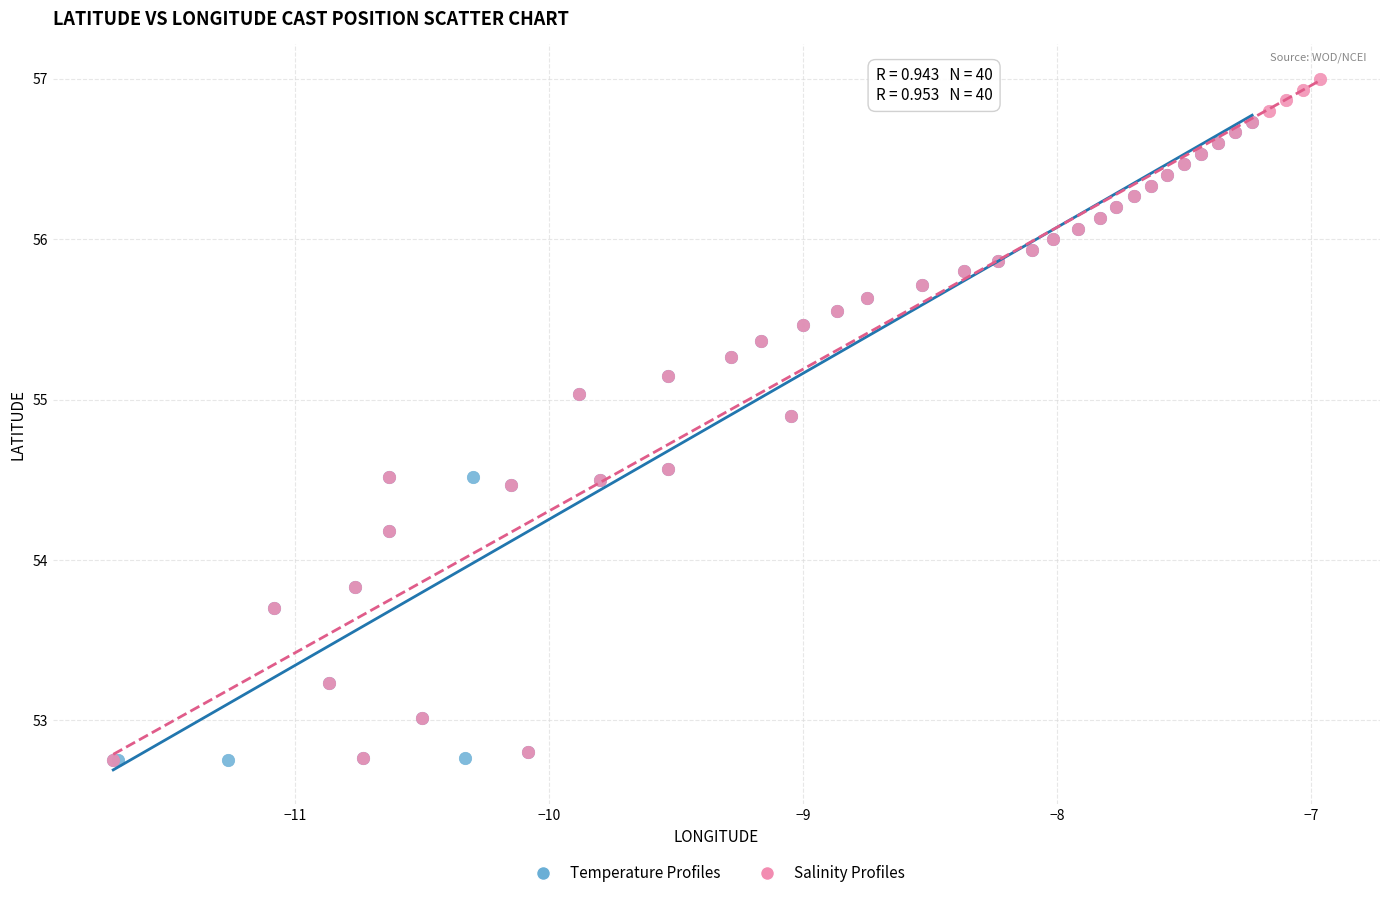

Which series has the widest spread of Y values?

Salinity Profiles